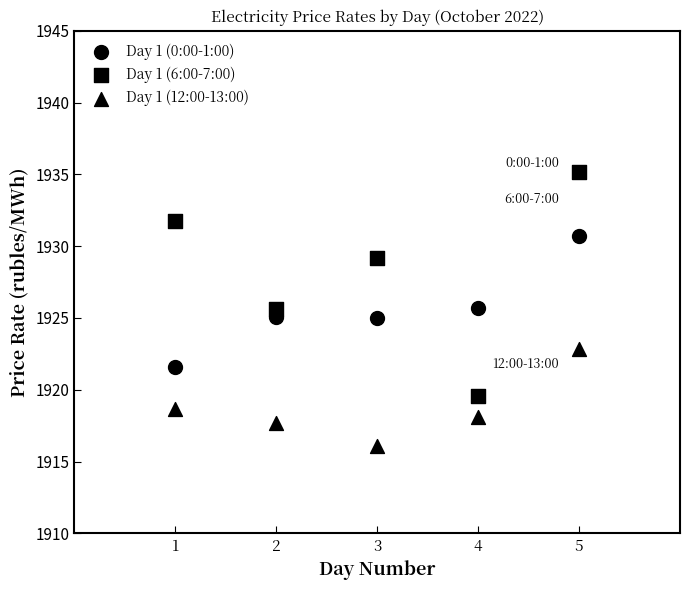

Count the number of points in this scatter plot.

15